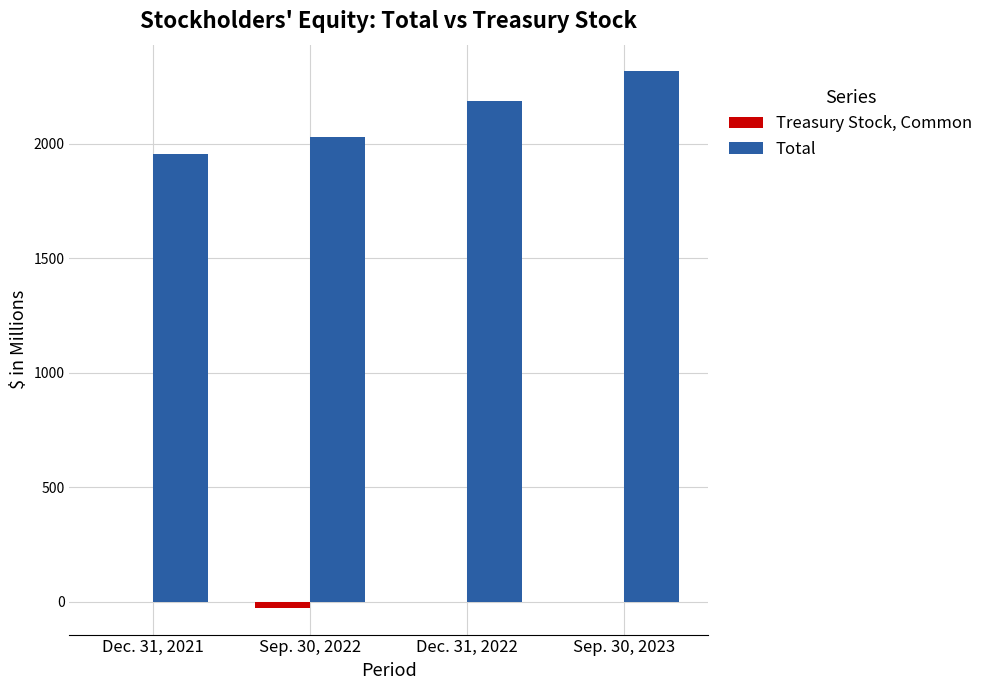

What is the maximum value for Total?

2315.3